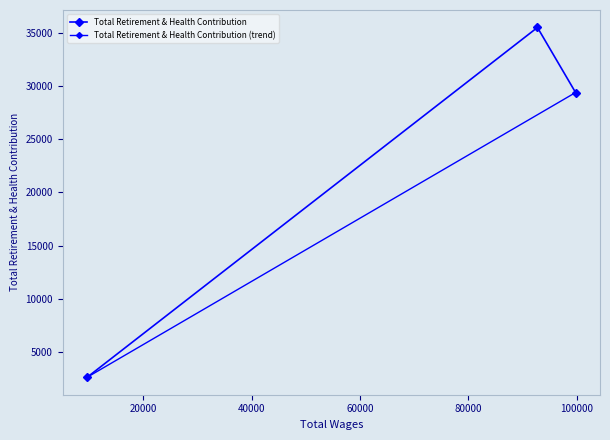

What is the sum of all values?

67526